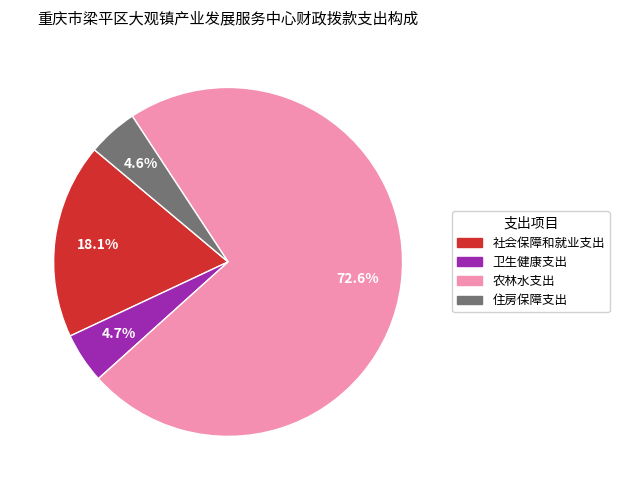

Is the sum of 住房保障支出 and 社会保障和就业支出 greater than half?

No